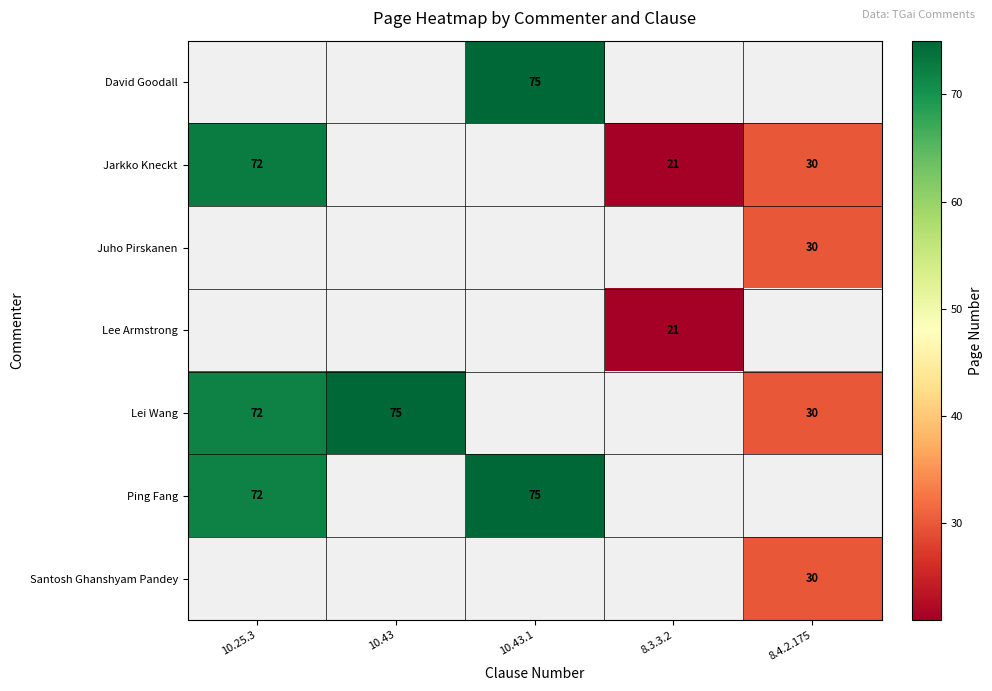

What is the sum of the Jarkko Kneckt values at 10.25.3 and 8.3.3.2?

93